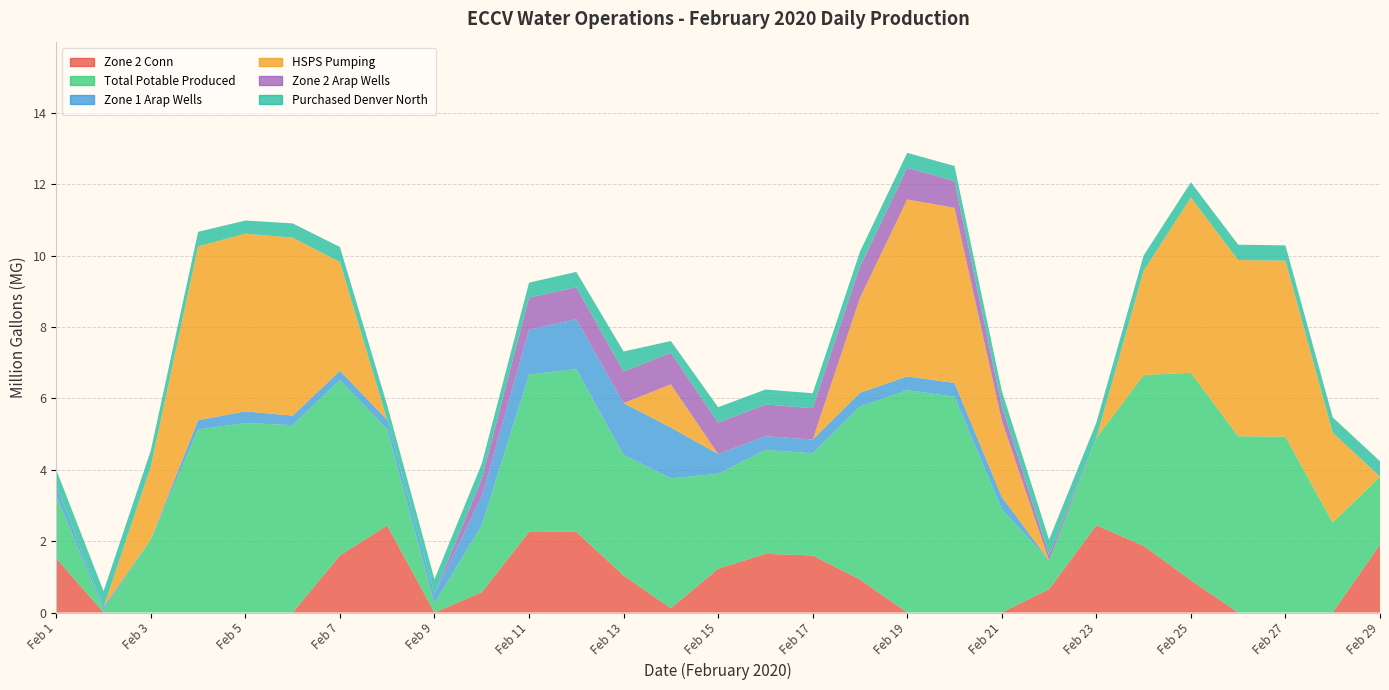

Reading right to left, extract all data points from this chart.

Zone 2 Conn: Feb 29=1.9	Feb 28=0.0	Feb 27=0.0	Feb 26=0.0	Feb 25=0.9	Feb 24=1.9	Feb 23=2.4	Feb 22=0.7	Feb 21=0.0	Feb 20=0.0	Feb 19=0.0	Feb 18=0.9	Feb 17=1.6	Feb 16=1.6	Feb 15=1.2	Feb 14=0.1	Feb 13=1.0	Feb 12=2.3	Feb 11=2.3	Feb 10=0.6	Feb 9=0.0	Feb 8=2.4	Feb 7=1.6	Feb 6=0.0	Feb 5=0.0	Feb 4=0.0	Feb 3=0.0	Feb 2=0.0	Feb 1=1.5
Total Potable Produced: Feb 29=1.9	Feb 28=2.5	Feb 27=4.9	Feb 26=4.9	Feb 25=5.8	Feb 24=4.8	Feb 23=2.4	Feb 22=0.8	Feb 21=2.9	Feb 20=6.0	Feb 19=6.2	Feb 18=4.8	Feb 17=2.9	Feb 16=2.9	Feb 15=2.7	Feb 14=3.6	Feb 13=3.4	Feb 12=4.6	Feb 11=4.4	Feb 10=1.9	Feb 9=0.3	Feb 8=2.7	Feb 7=4.9	Feb 6=5.3	Feb 5=5.3	Feb 4=5.1	Feb 3=2.0	Feb 2=0.1	Feb 1=1.8
Zone 1 Arap Wells: Feb 29=0.0	Feb 28=0.0	Feb 27=0.0	Feb 26=0.0	Feb 25=0.0	Feb 24=0.0	Feb 23=0.0	Feb 22=0.0	Feb 21=0.3	Feb 20=0.4	Feb 19=0.4	Feb 18=0.4	Feb 17=0.4	Feb 16=0.4	Feb 15=0.6	Feb 14=1.4	Feb 13=1.5	Feb 12=1.4	Feb 11=1.3	Feb 10=0.8	Feb 9=0.3	Feb 8=0.3	Feb 7=0.3	Feb 6=0.3	Feb 5=0.3	Feb 4=0.3	Feb 3=0.0	Feb 2=0.1	Feb 1=0.3
HSPS Pumping: Feb 29=0.0	Feb 28=2.5	Feb 27=4.9	Feb 26=4.9	Feb 25=4.9	Feb 24=2.9	Feb 23=0.0	Feb 22=0.0	Feb 21=2.1	Feb 20=4.9	Feb 19=5.0	Feb 18=2.7	Feb 17=0.0	Feb 16=0.0	Feb 15=0.0	Feb 14=1.2	Feb 13=0.0	Feb 12=0.0	Feb 11=0.0	Feb 10=0.0	Feb 9=0.0	Feb 8=0.0	Feb 7=3.0	Feb 6=5.0	Feb 5=5.0	Feb 4=4.9	Feb 3=2.0	Feb 2=0.0	Feb 1=0.0
Zone 2 Arap Wells: Feb 29=0.0	Feb 28=0.0	Feb 27=0.0	Feb 26=0.0	Feb 25=0.0	Feb 24=0.0	Feb 23=0.0	Feb 22=0.2	Feb 21=0.4	Feb 20=0.8	Feb 19=0.9	Feb 18=0.9	Feb 17=0.9	Feb 16=0.9	Feb 15=0.9	Feb 14=0.9	Feb 13=0.9	Feb 12=0.9	Feb 11=0.9	Feb 10=0.5	Feb 9=0.0	Feb 8=0.0	Feb 7=0.0	Feb 6=0.0	Feb 5=0.0	Feb 4=0.0	Feb 3=0.0	Feb 2=0.0	Feb 1=0.0
Purchased Denver North: Feb 29=0.4	Feb 28=0.4	Feb 27=0.4	Feb 26=0.4	Feb 25=0.4	Feb 24=0.4	Feb 23=0.4	Feb 22=0.4	Feb 21=0.4	Feb 20=0.4	Feb 19=0.4	Feb 18=0.4	Feb 17=0.4	Feb 16=0.4	Feb 15=0.4	Feb 14=0.3	Feb 13=0.6	Feb 12=0.4	Feb 11=0.4	Feb 10=0.4	Feb 9=0.4	Feb 8=0.4	Feb 7=0.4	Feb 6=0.4	Feb 5=0.4	Feb 4=0.4	Feb 3=0.5	Feb 2=0.5	Feb 1=0.4